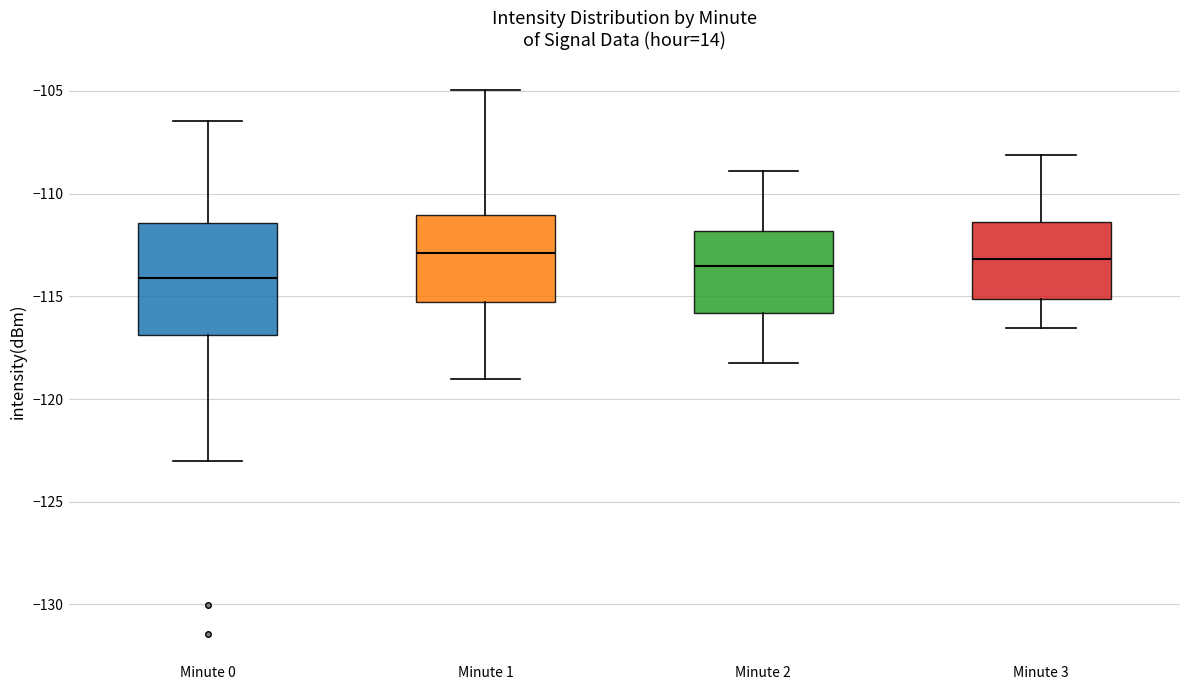

Reading left to right, read every box against the y-axis: the position of its median line, the range the box covers, and the ends of its whiskers. The values are not printed on the chart, so give them approximately, as read against the axis.

Minute 0: median -114.0, box -117.0 to -111.5, whiskers -123.0 to -106.5
Minute 1: median -113.0, box -115.5 to -111.0, whiskers -119.0 to -105.0
Minute 2: median -113.5, box -116.0 to -112.0, whiskers -118.0 to -109.0
Minute 3: median -113.0, box -115.0 to -111.5, whiskers -116.5 to -108.0